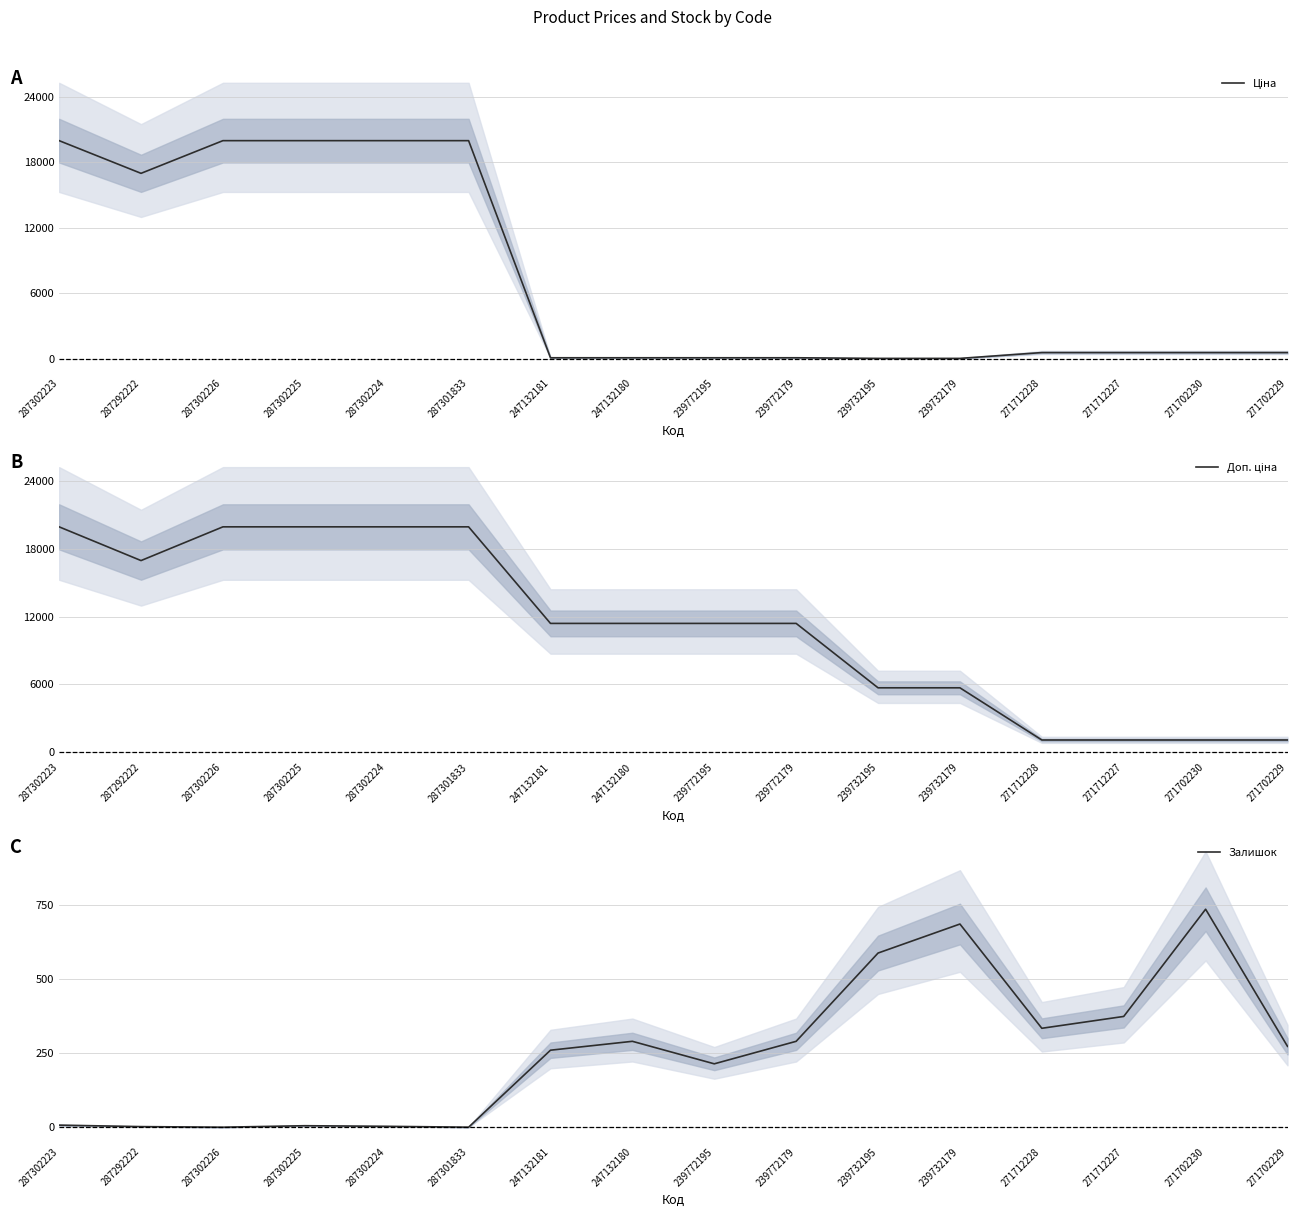

Which label corresponds to the smallest value in the chart?

287302226